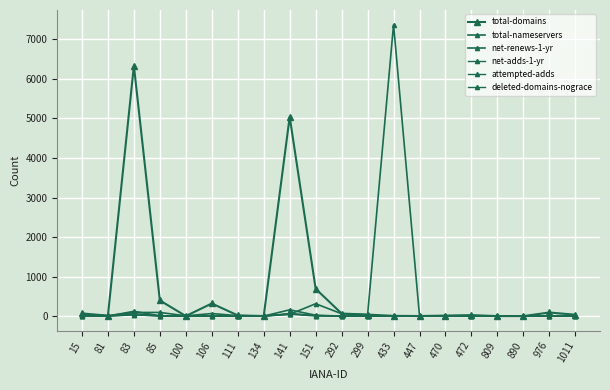

True or false: net-adds-1-yr has more than 1 points higher than both neighbors.

True